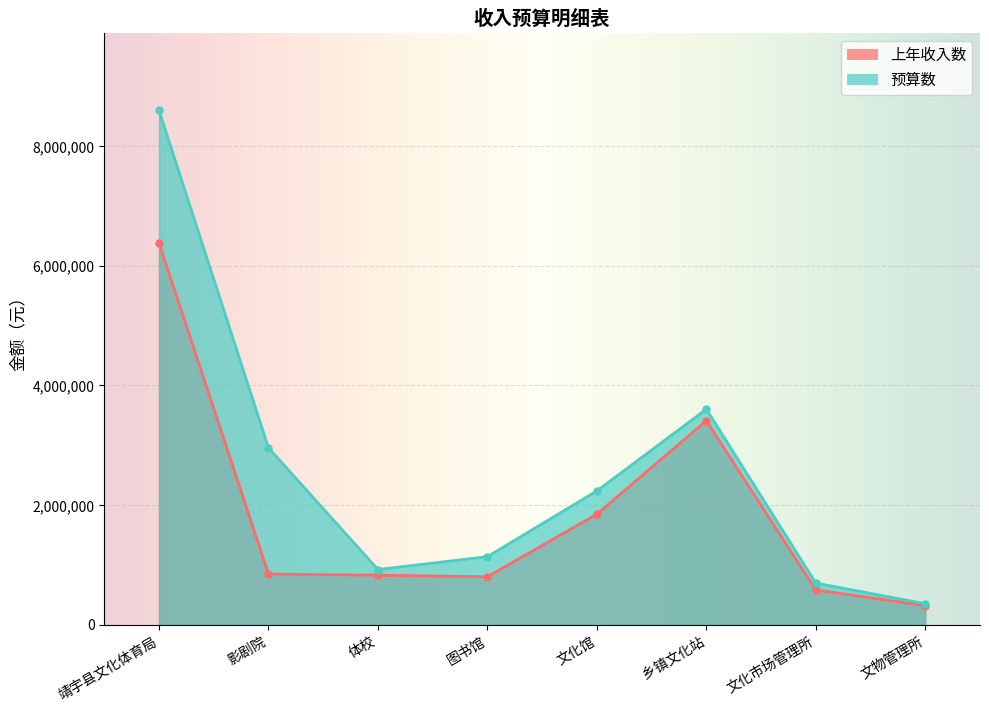

The 预算数 series shows 2957300 at 影剧院. True or false?

True